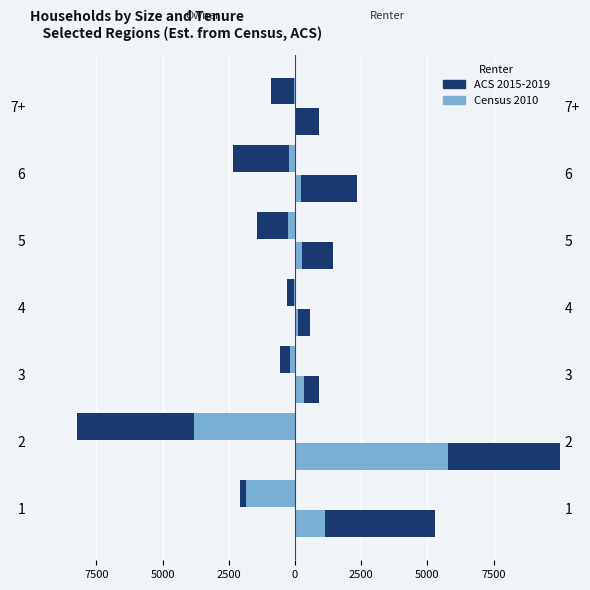

How many bars are there in each group?

4